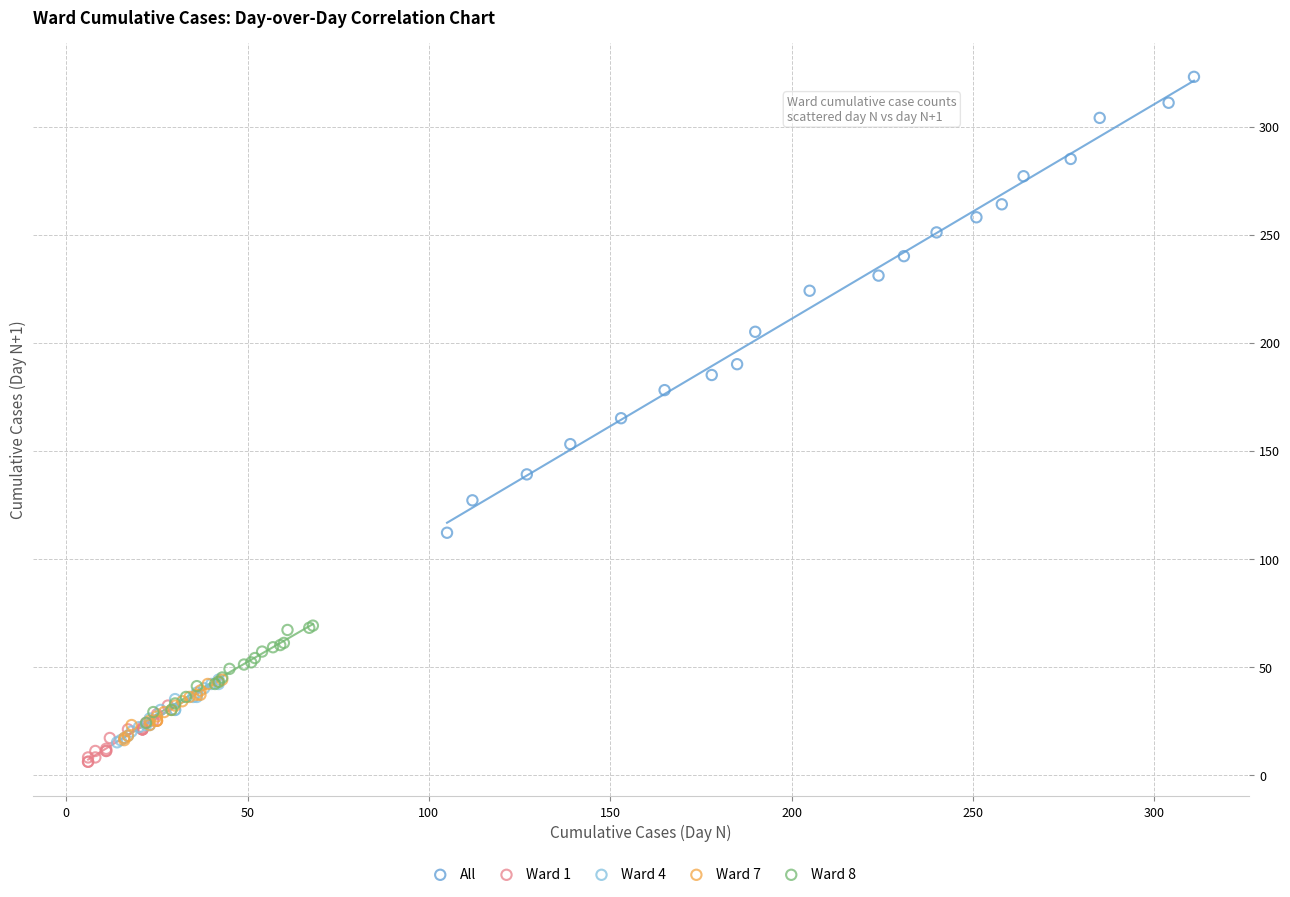

Which series has the largest Y range (max minus min)?

All